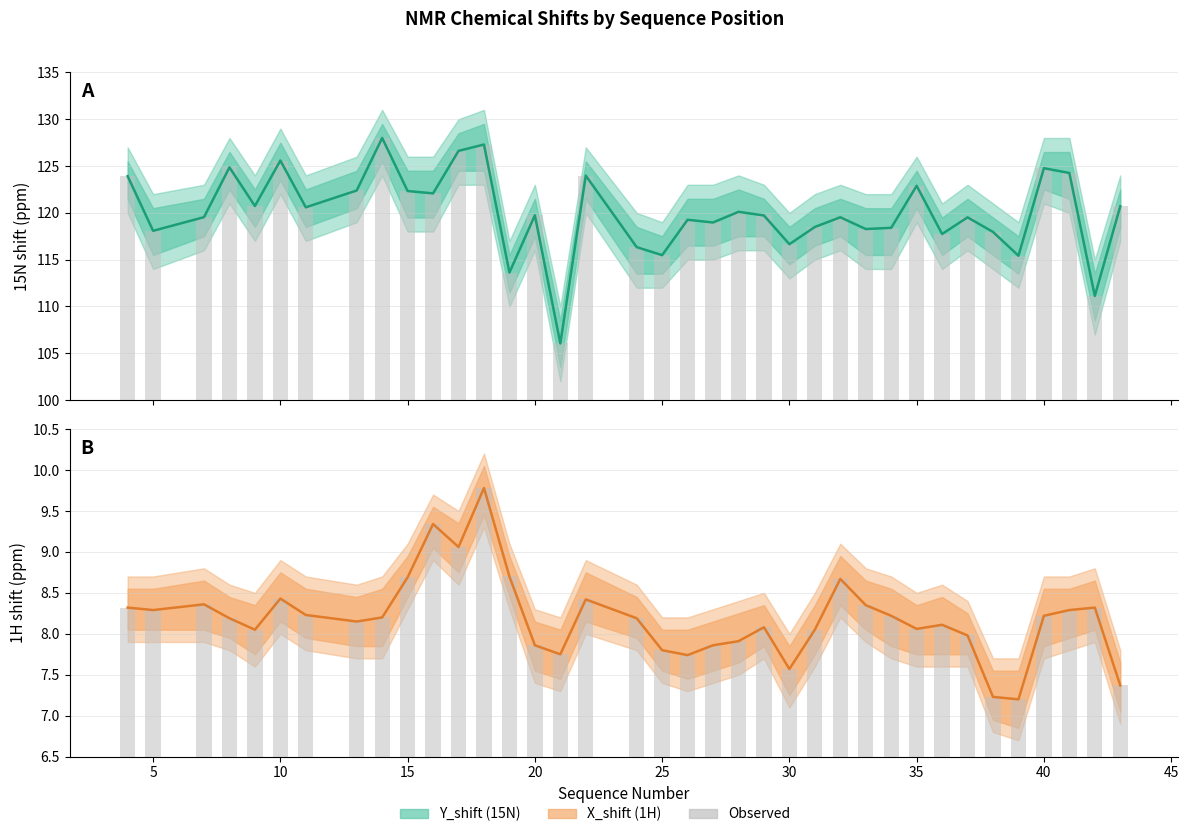

How many categories are shown in the chart?

37